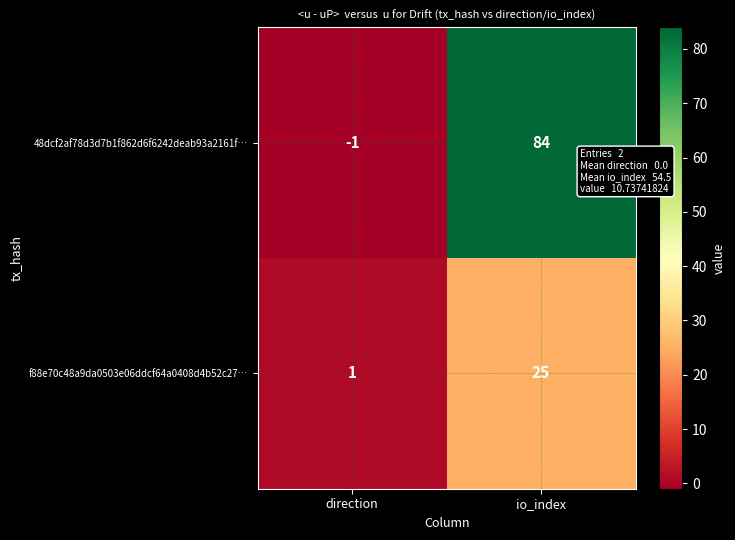

What is the smallest value displayed?

-1